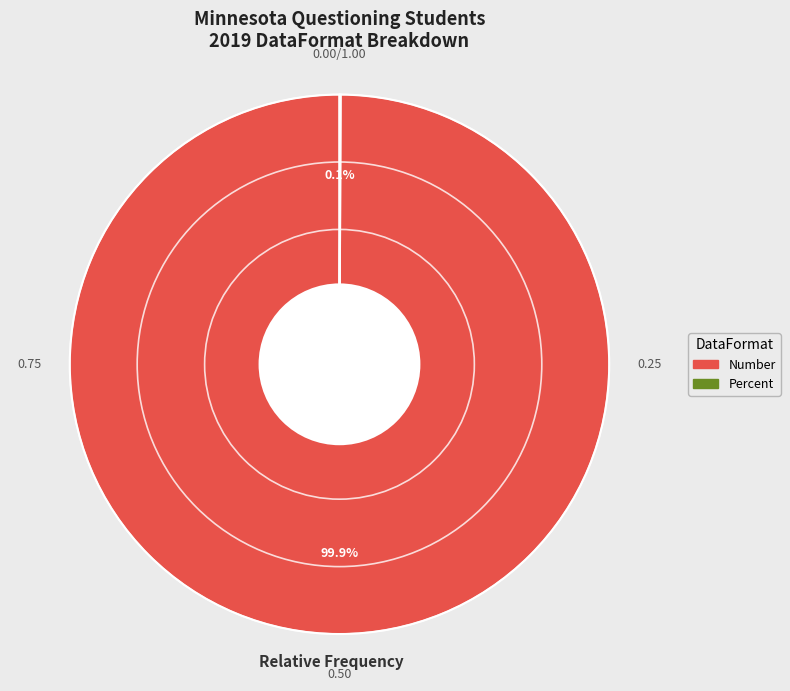

To the nearest percent, what portion does Number represent?

100%